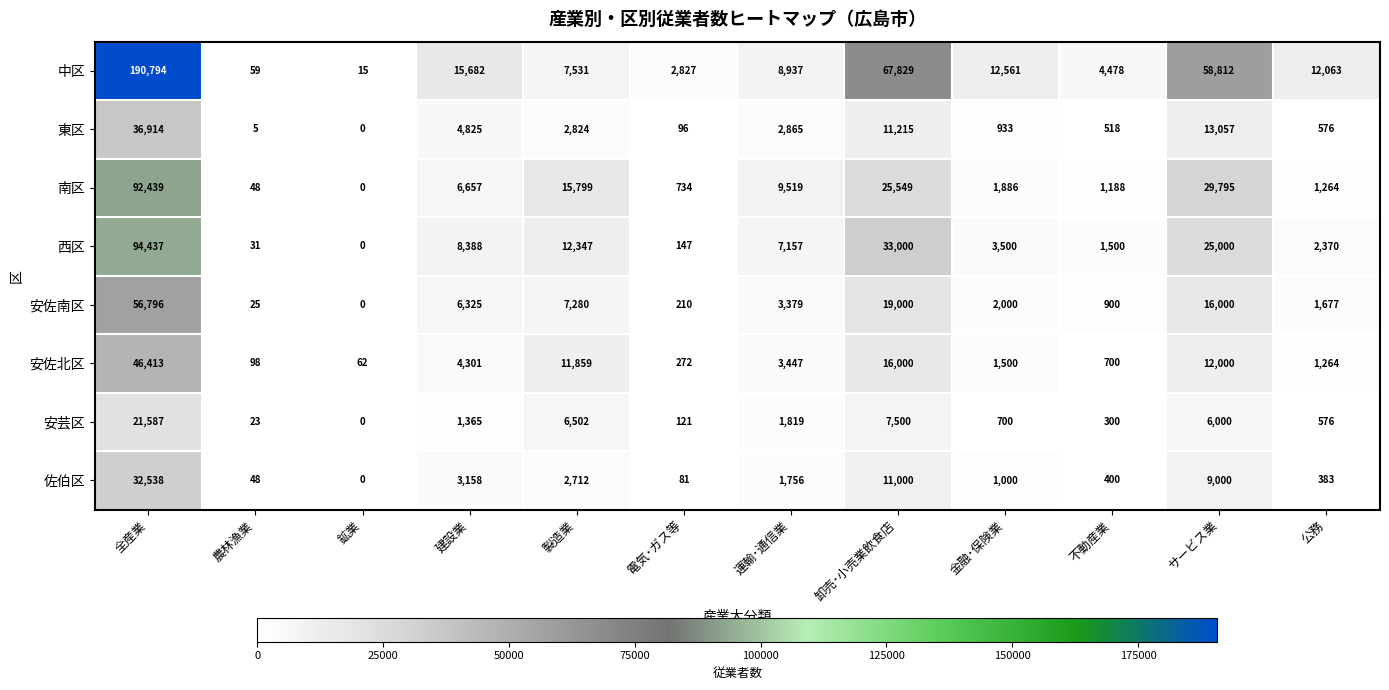

Which series has the largest total across all categories?

中区